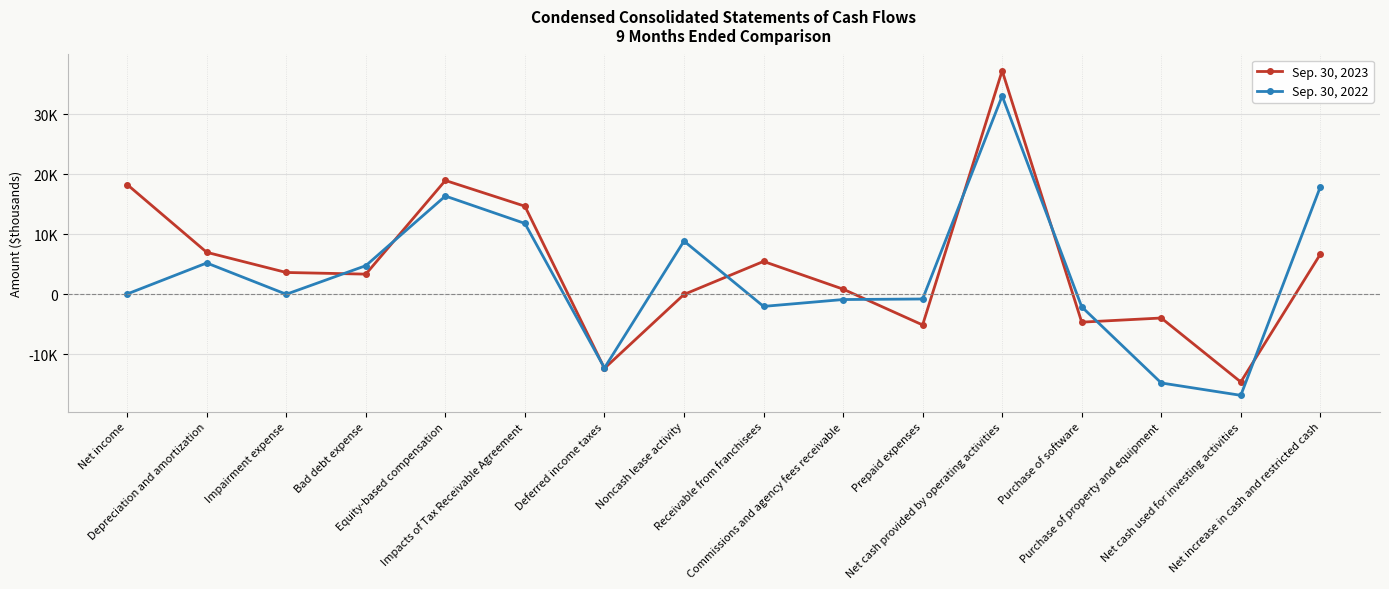

True or false: Sep. 30, 2022 has a value of -878 at Commissions and agency fees receivable.

True